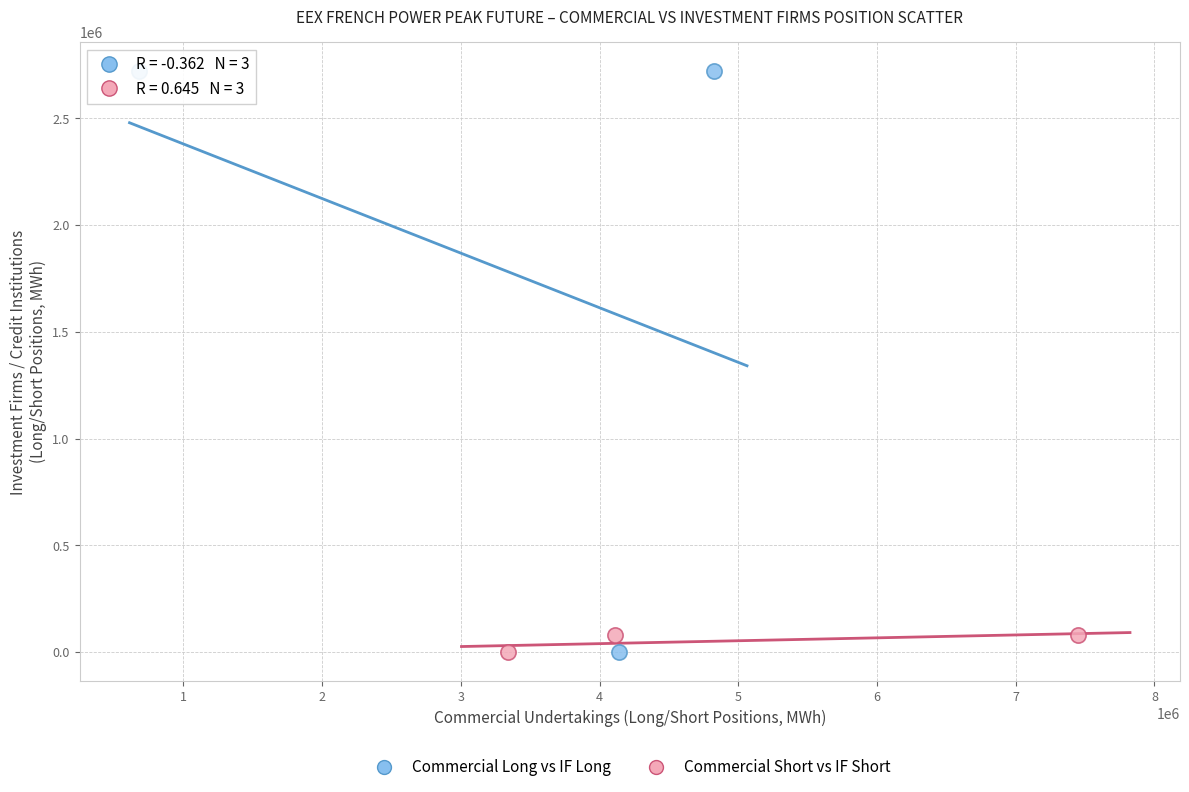

What are all the series names shown in the legend?

Commercial Long vs IF Long, Commercial Short vs IF Short